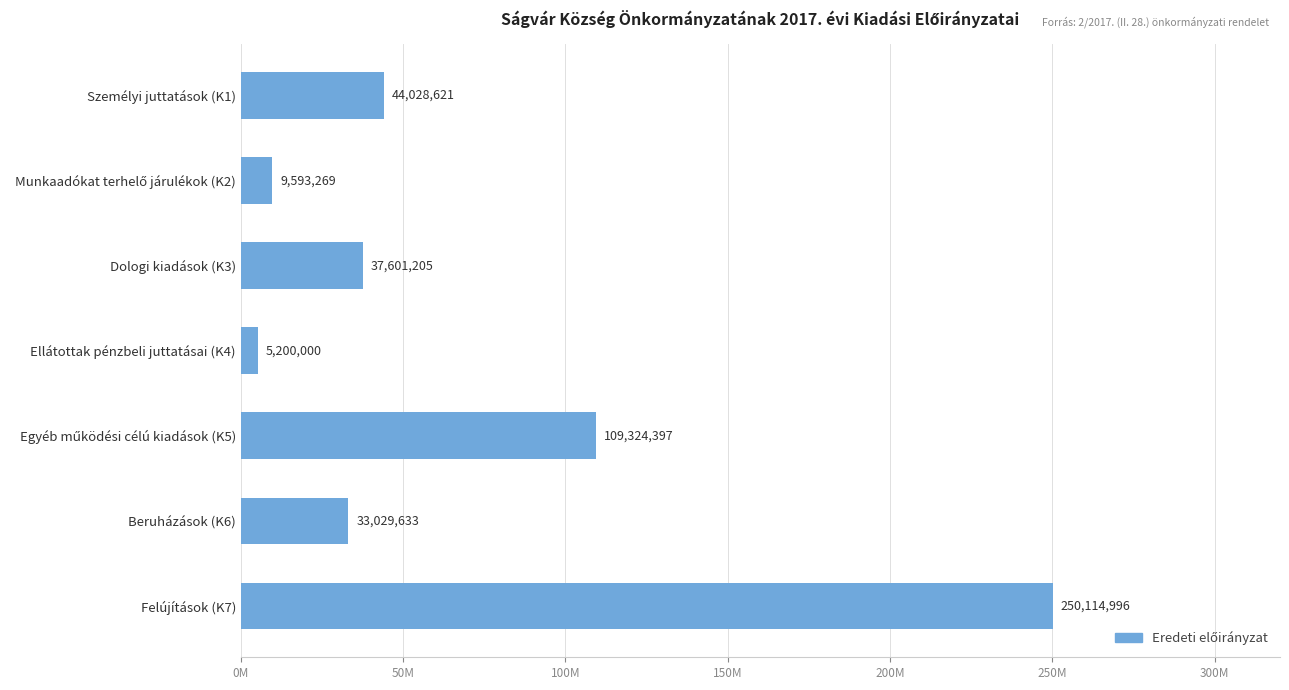

Are the bars horizontal?

Yes